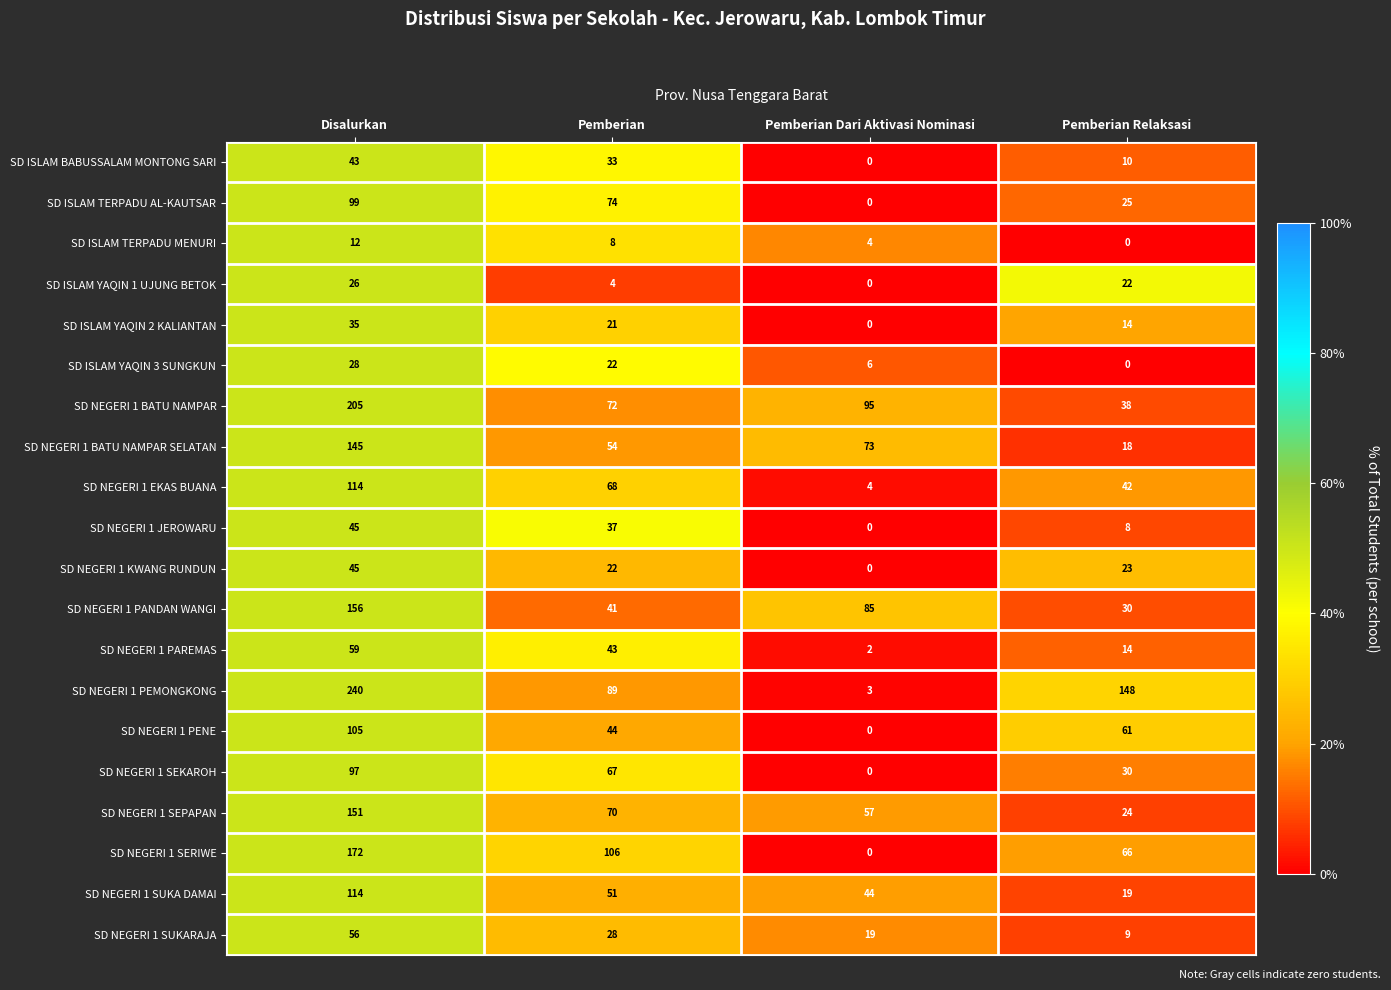

How many data points does each series have?

4